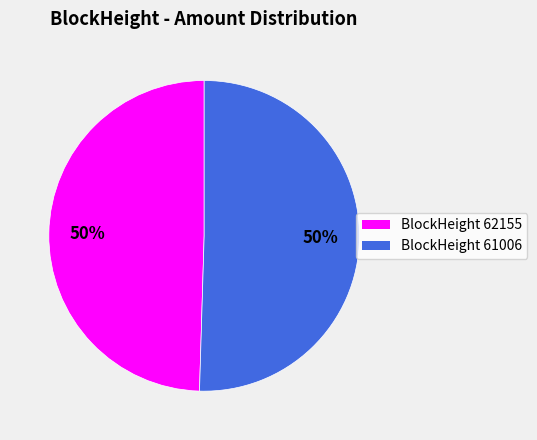

To the nearest percent, what is the average slice percentage?

50%